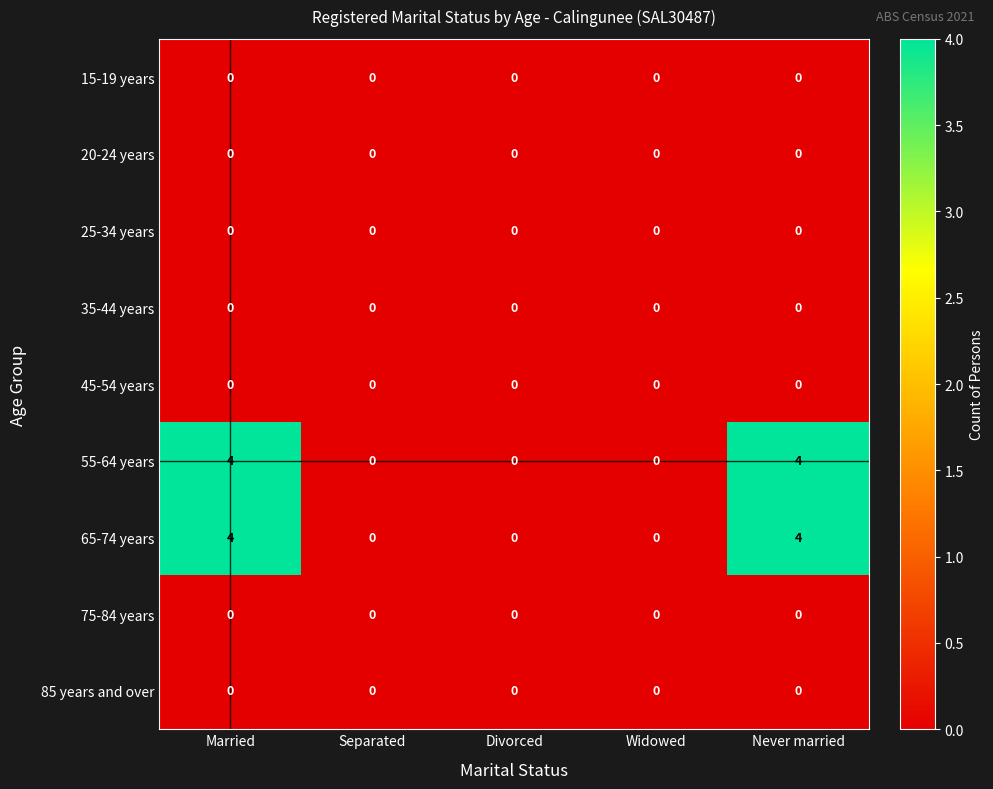

At how many categories does at least one series exceed 2?

2